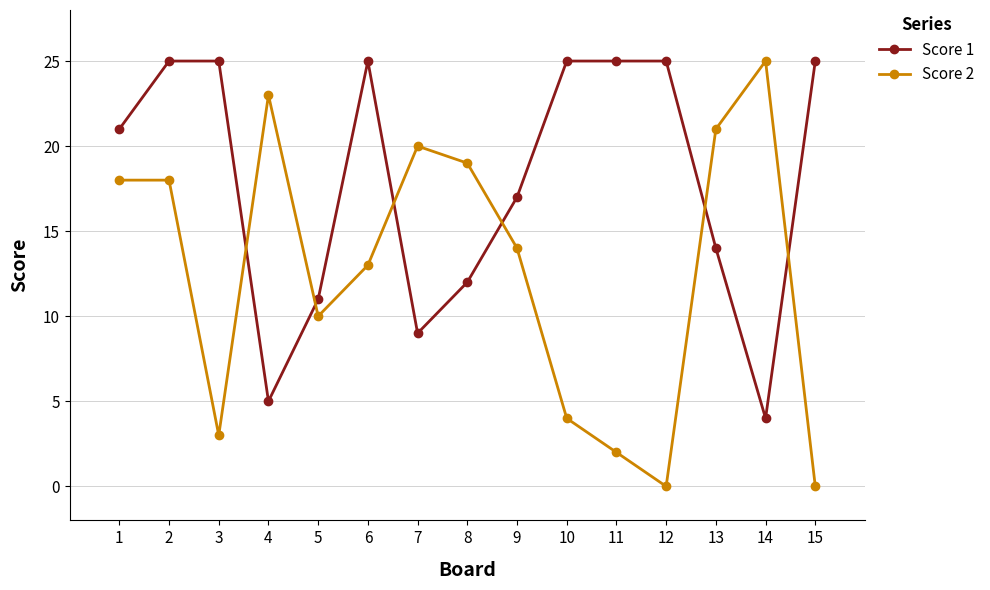

At which category is the sum across all series the highest?

2